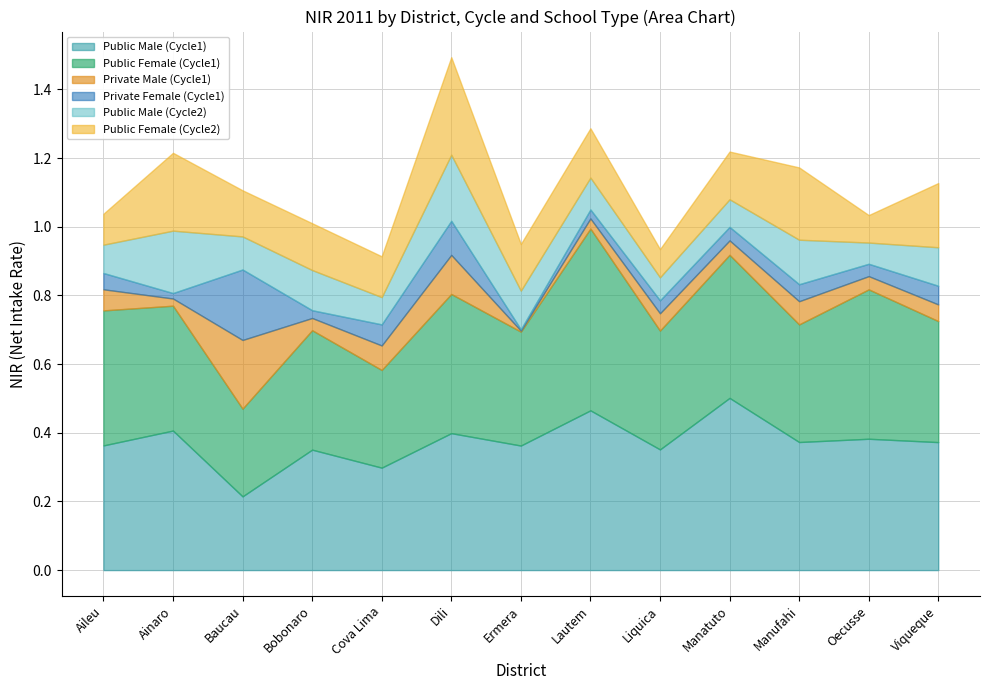

How many intersections are there between Public Male (Cycle1) and Public Female (Cycle1)?

9